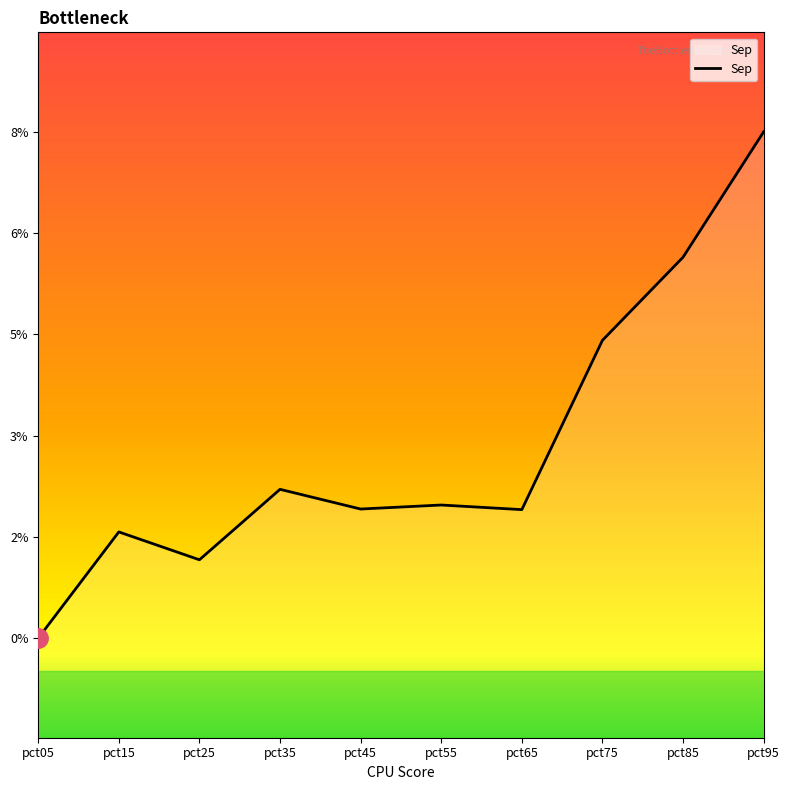

The chart shows a value of 0.0 at pct65. True or false?

False